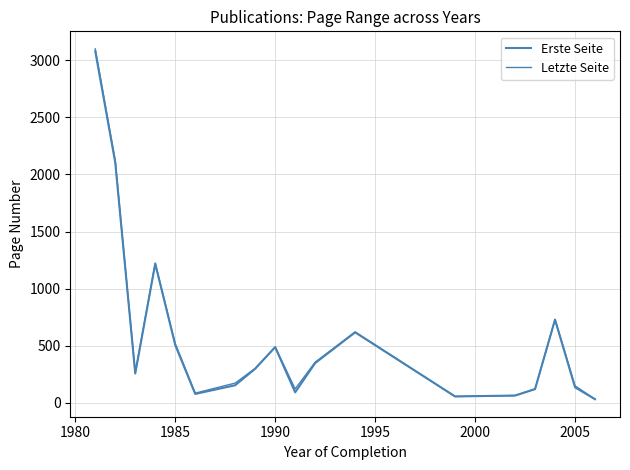

Rank the series by their maximum value, from lowest to highest.

Erste Seite, Letzte Seite